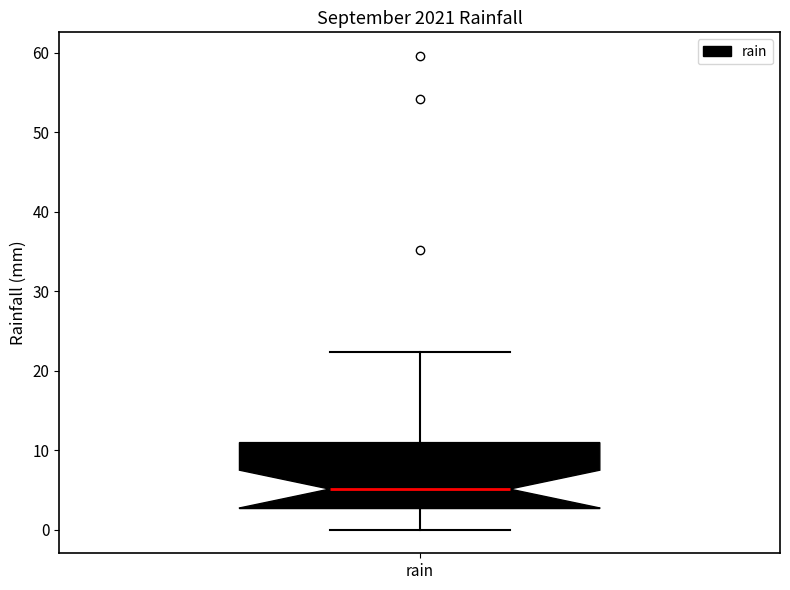

Read this box plot against the y-axis: the position of the median line, the range covered by the box, and the ends of both whiskers. The values are not printed on the chart, so give them approximately, as read against the axis.

median 5, box 3 to 11, whiskers 0 to 22